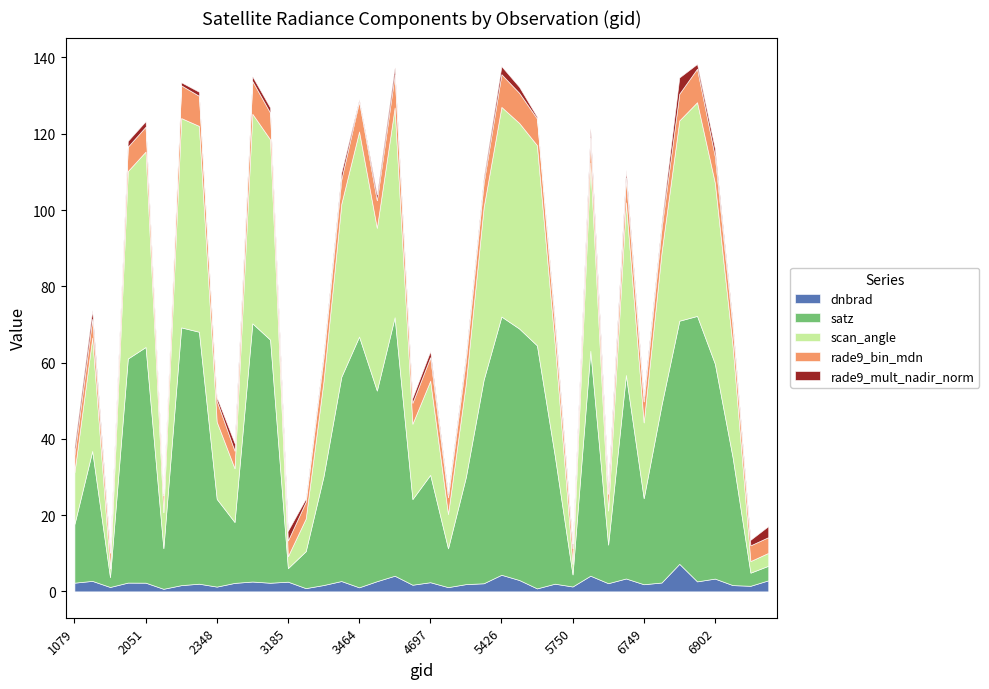

The value of scan_angle at 6866 is 56.0. True or false?

True